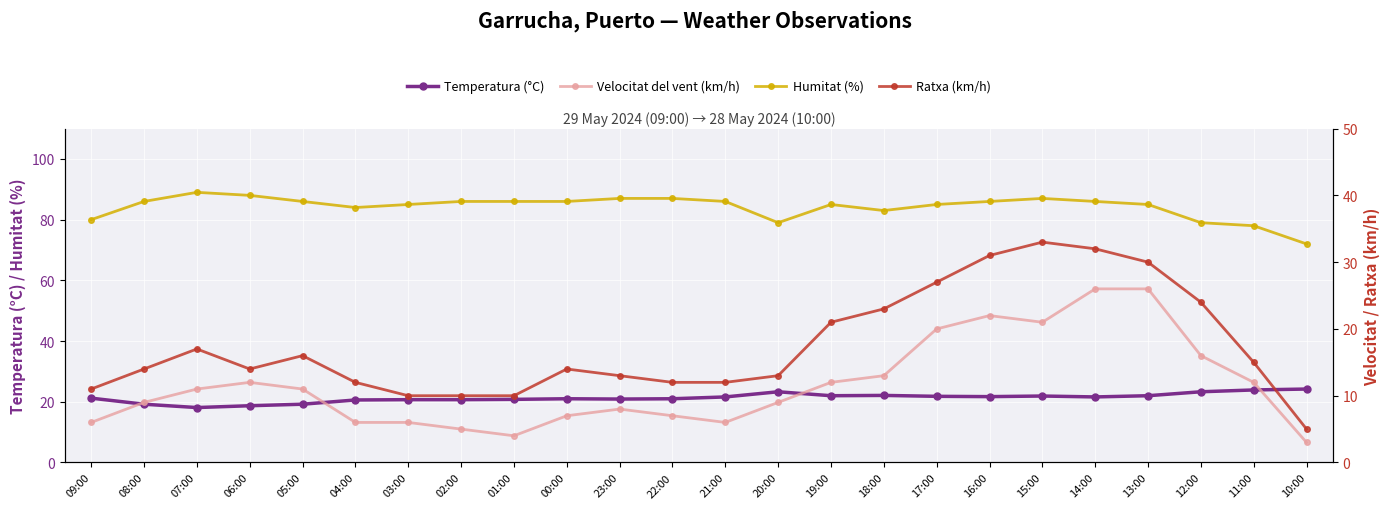

What is the greatest value displayed?

89.0